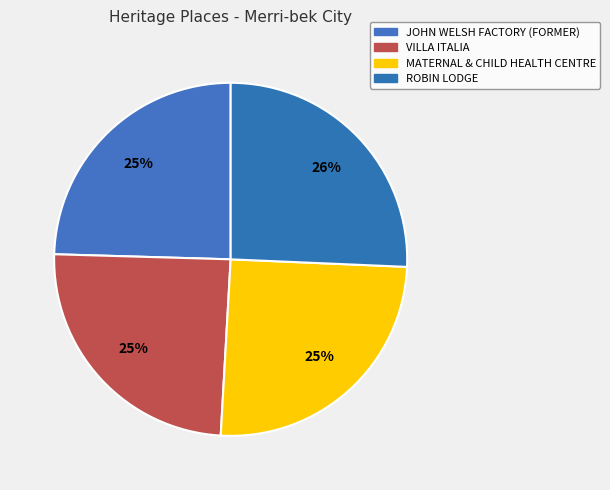

To the nearest percent, what is the average slice percentage?

25%